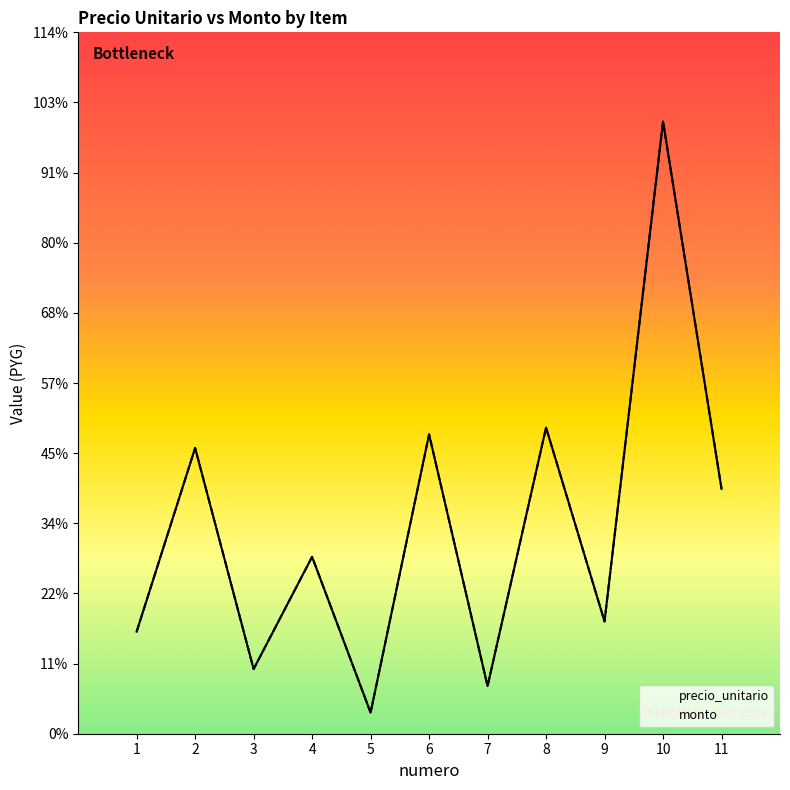

At which label does monto reach its minimum?

5